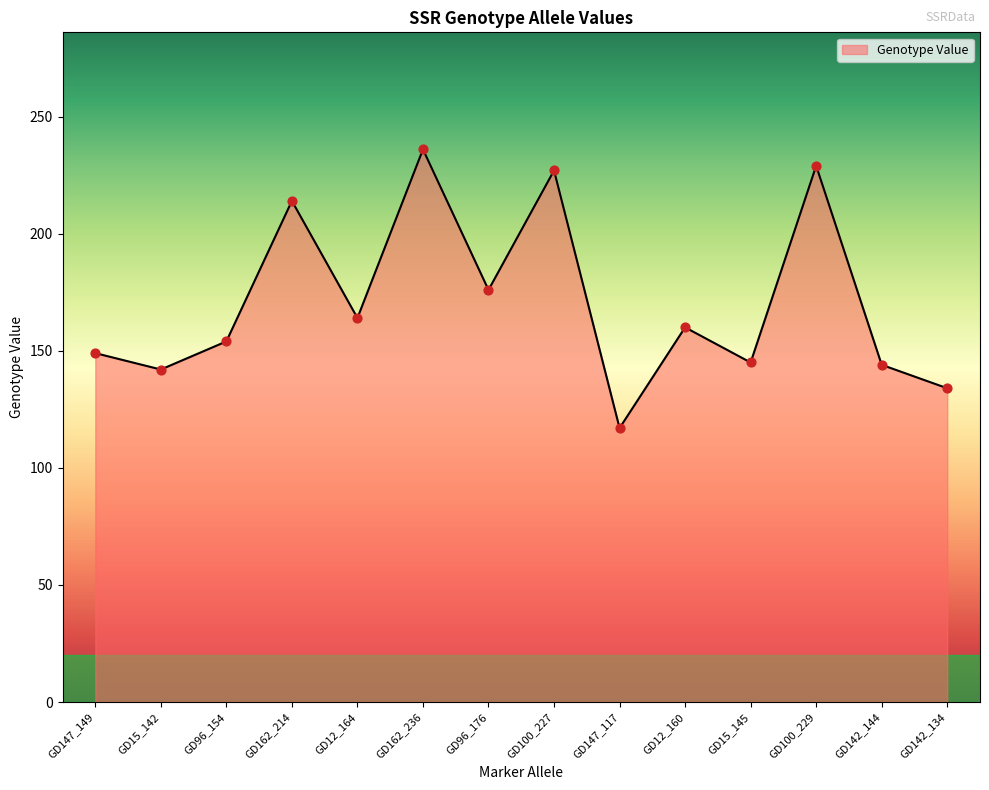

Between GD15_142 and GD96_154, which is larger?

GD96_154